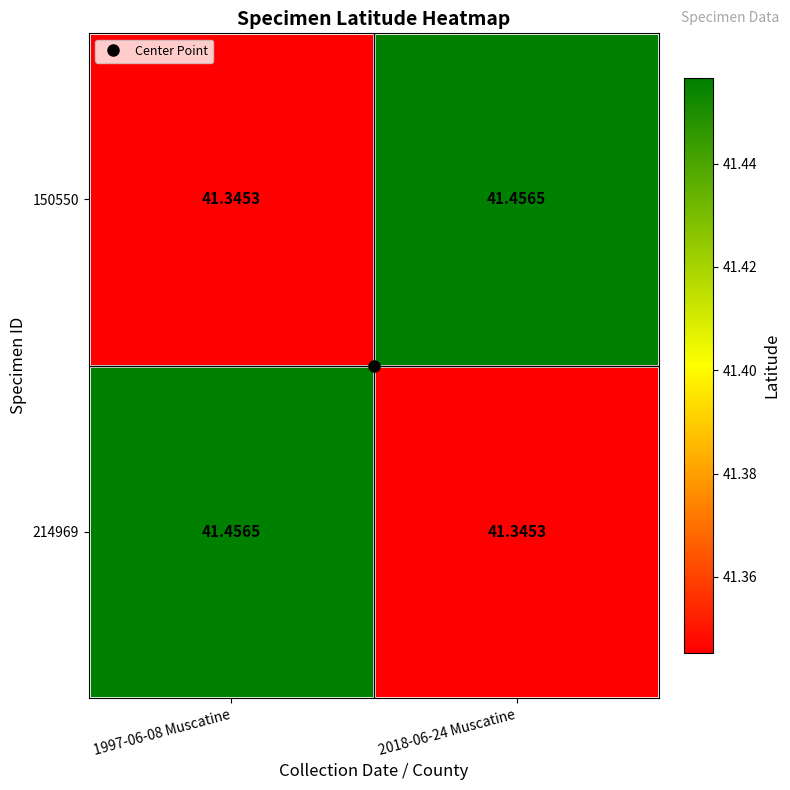

How many categories are shown in the chart?

2